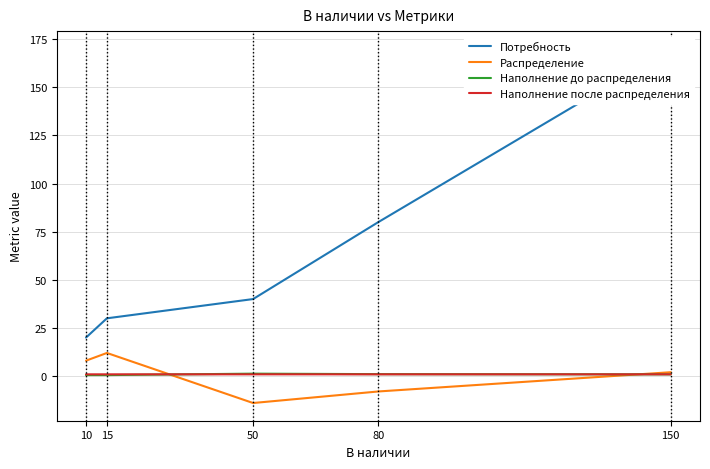

What is the value of the Наполнение после распределения point at the 5th from the left?

0.9